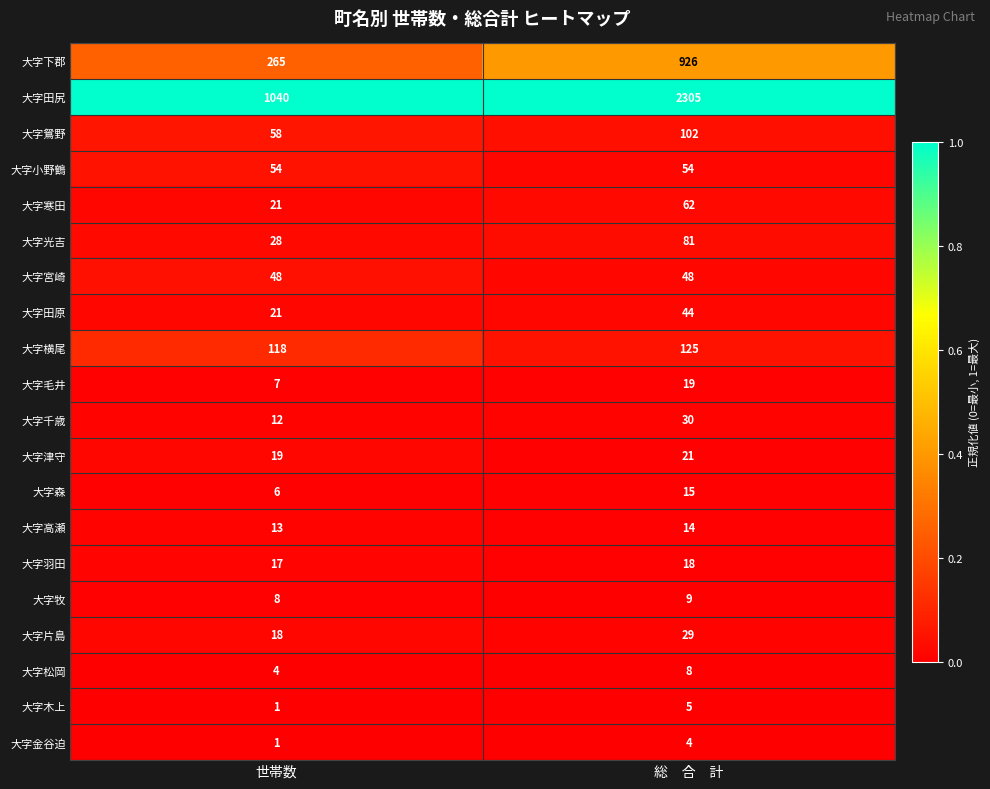

Which label corresponds to the smallest value in the chart?

世帯数